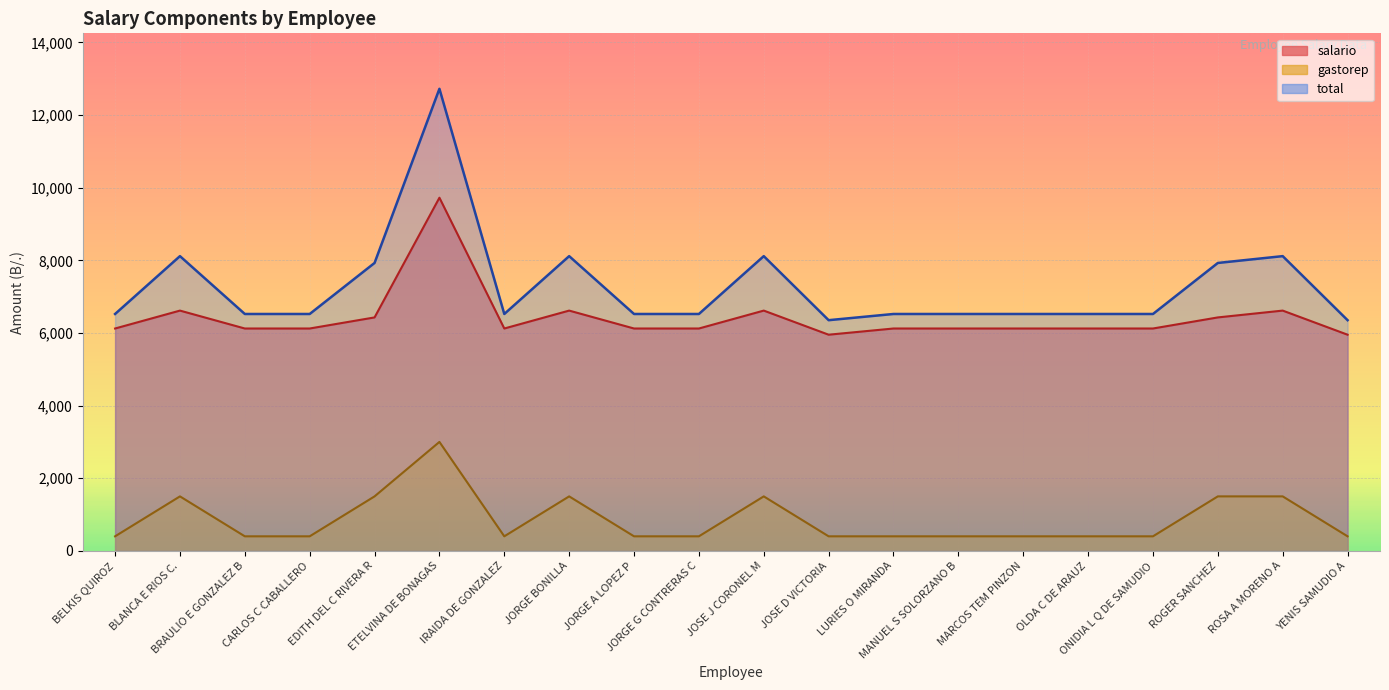

List the labels in order of salario value, largest first.

ETELVINA DE BONAGAS, BLANCA E RIOS C., JORGE BONILLA, JOSE J CORONEL M, ROSA A MORENO A, EDITH DEL C RIVERA R, ROGER SANCHEZ, BELKIS QUIROZ, BRAULIO E GONZALEZ B, CARLOS C CABALLERO, IRAIDA DE GONZALEZ, JORGE A LOPEZ P, JORGE G CONTRERAS C, LURIES O MIRANDA, MANUEL S SOLORZANO B, MARCOS TEM PINZON, OLDA C DE ARAUZ, ONIDIA L Q DE SAMUDIO, JOSE D VICTORIA, YENIS SAMUDIO A